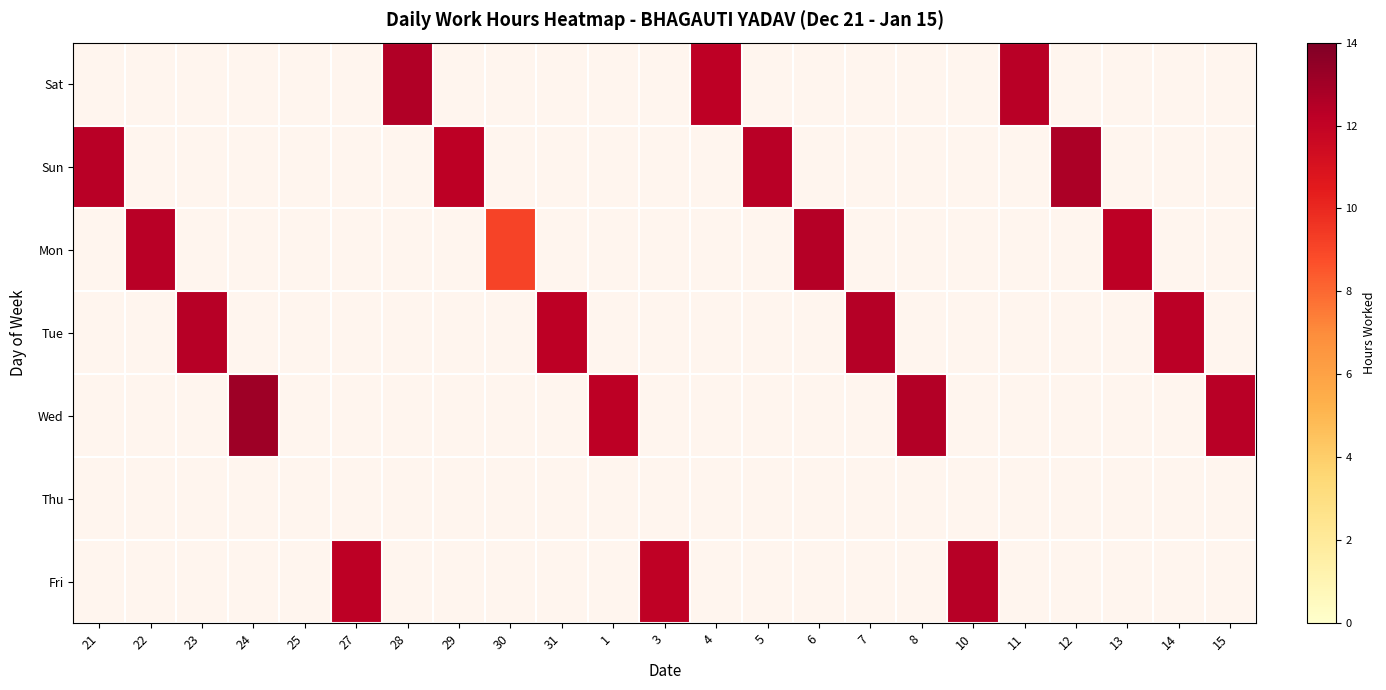

How many distinct data groups are displayed?

7